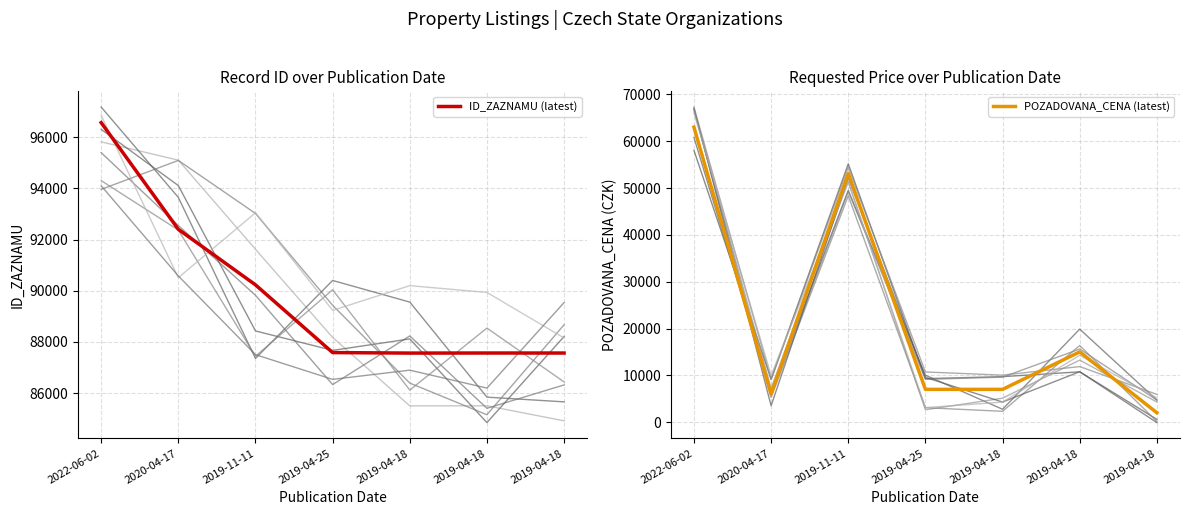

At which category does the chart reach its peak across all series?

2022-06-02